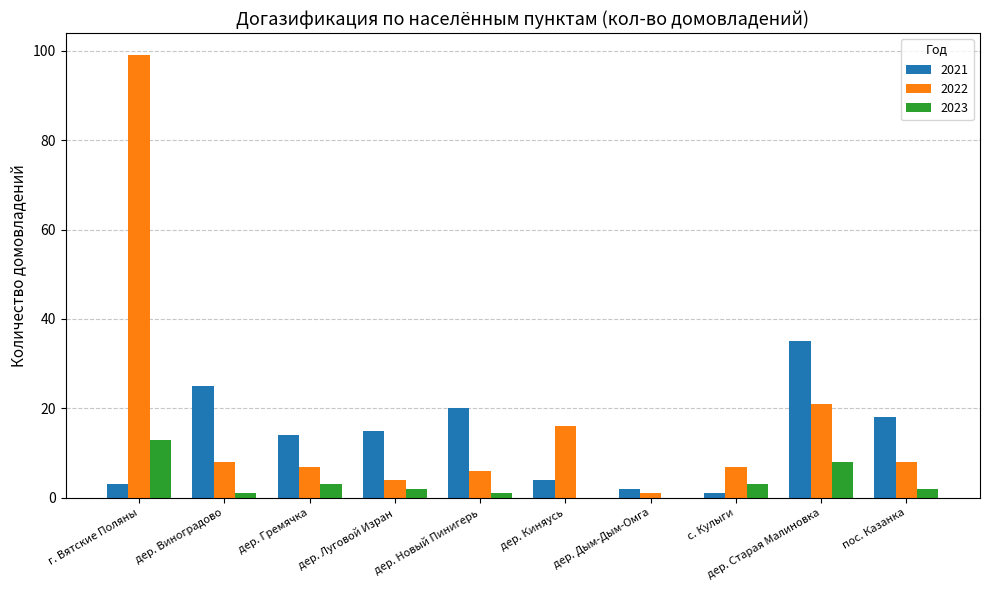

What is the total value across all series at дер. Луговой Изран?

21